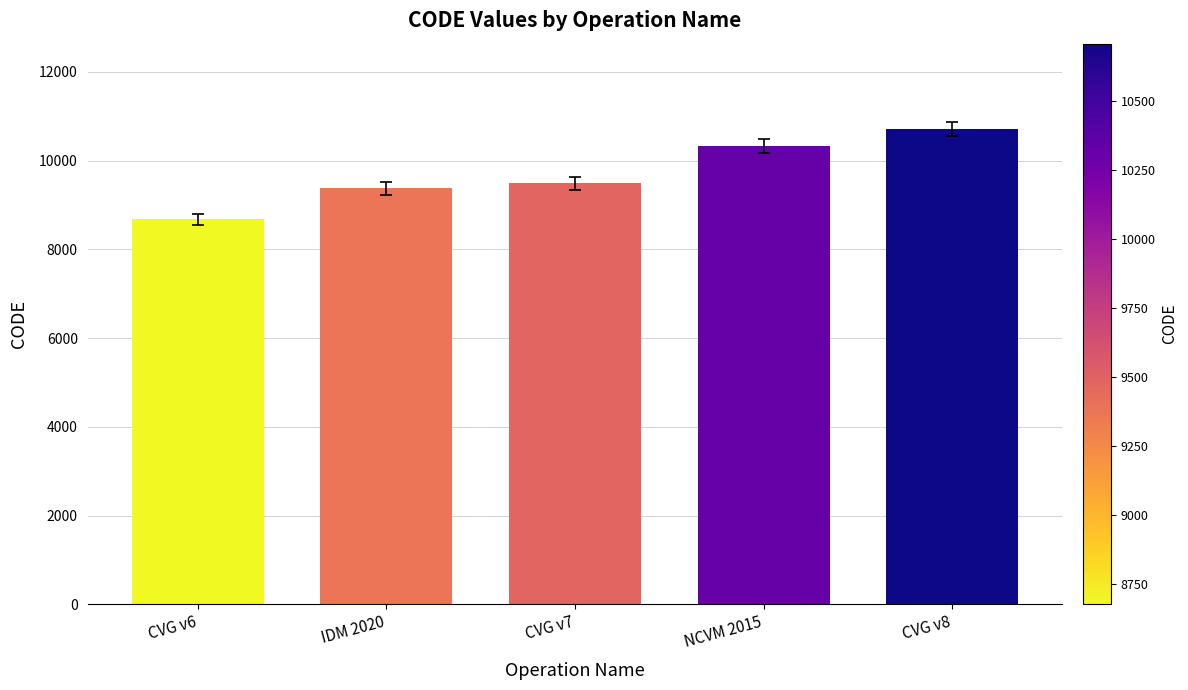

The value at CVG v6 is 8676. True or false?

True